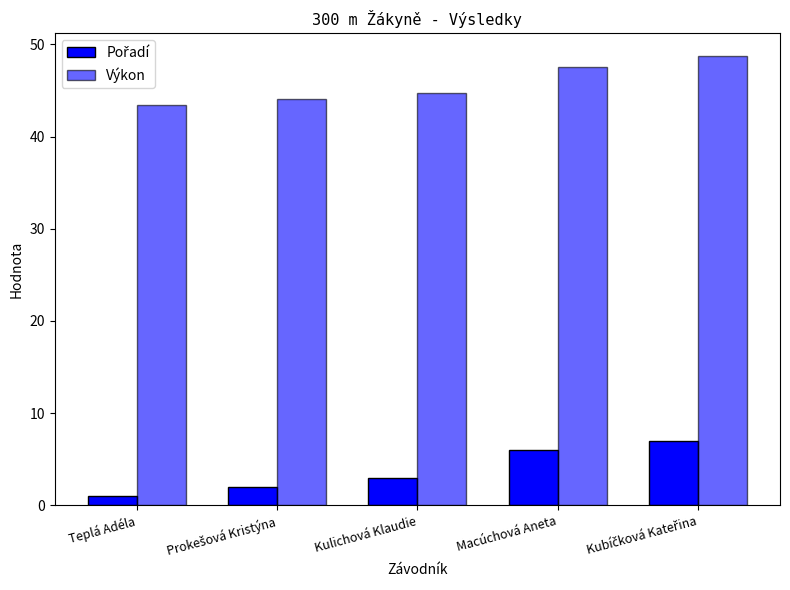

List the series in order of their overall mean, highest first.

Výkon, Pořadí